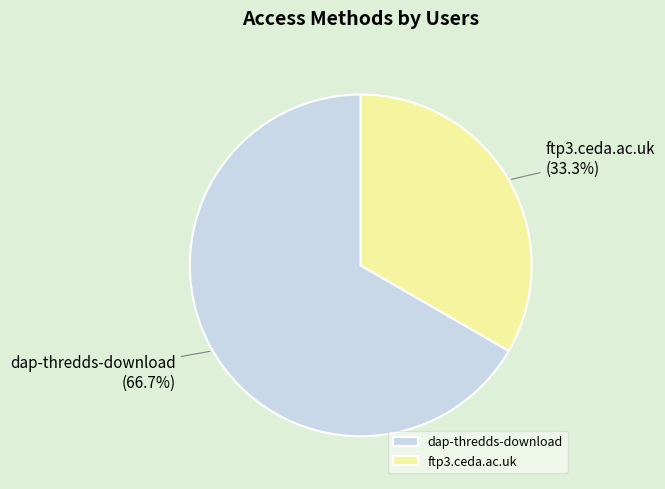

How many slices are in this pie chart?

2